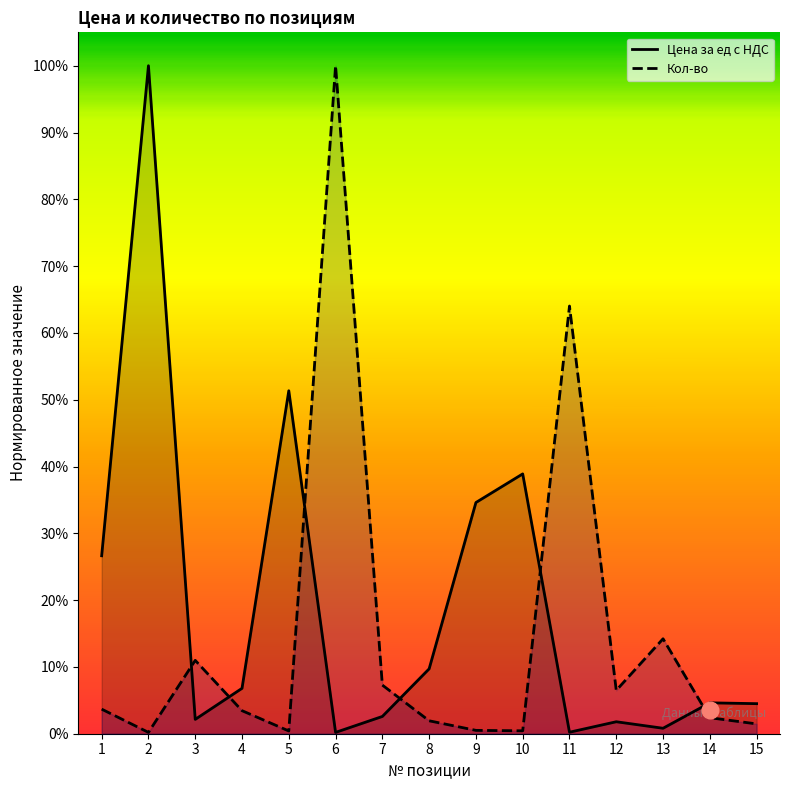

Reading left to right, list all the values displayed in this chart.

Цена за ед с НДС: 0.3	1.0	0.0	0.1	0.5	0.0	0.0	0.1	0.3	0.4	0.0	0.0	0.0	0.0	0.0
Кол-во: 0.0	0.0	0.1	0.0	0.0	1.0	0.1	0.0	0.0	0.0	0.6	0.1	0.1	0.0	0.0